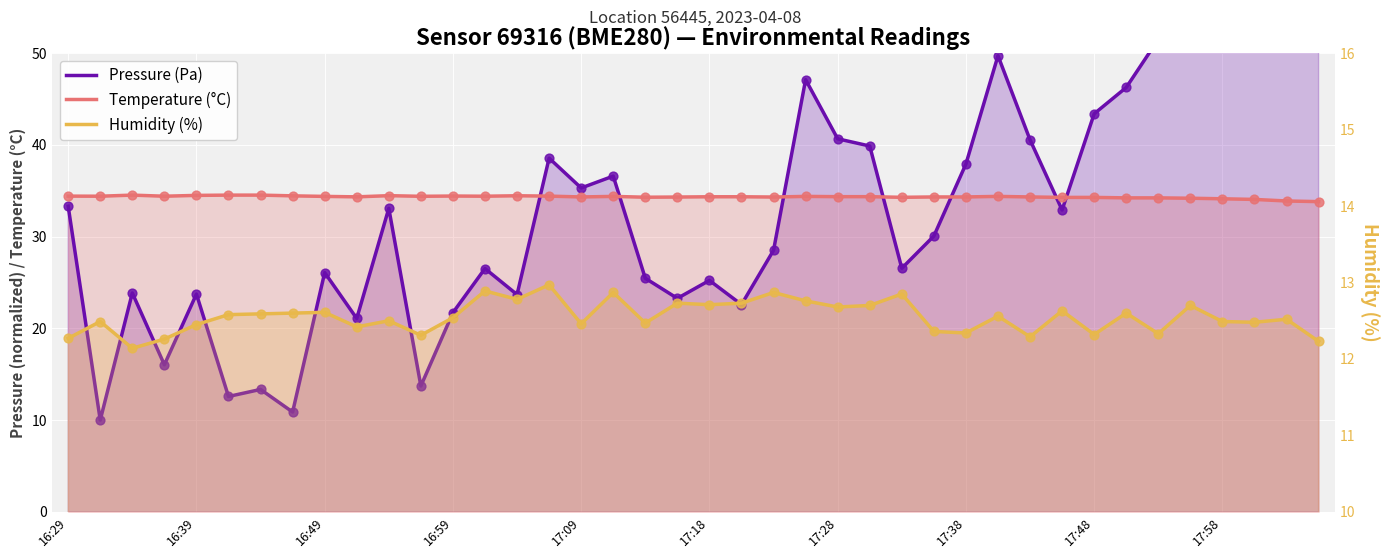

Which series contains the highest Y value?

Pressure (Pa)